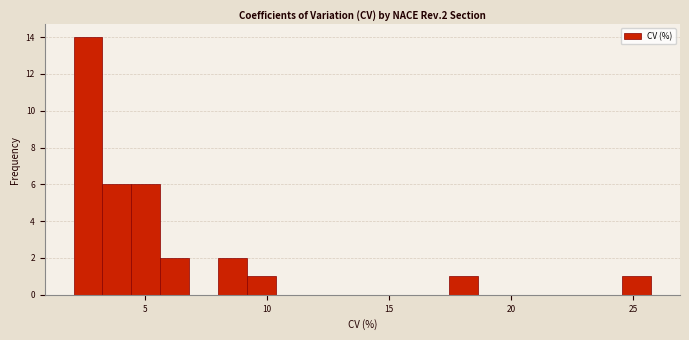

Around what value on the x-axis is the tallest bar? Give the approximate position of its centre, as read against the axis.

2.5